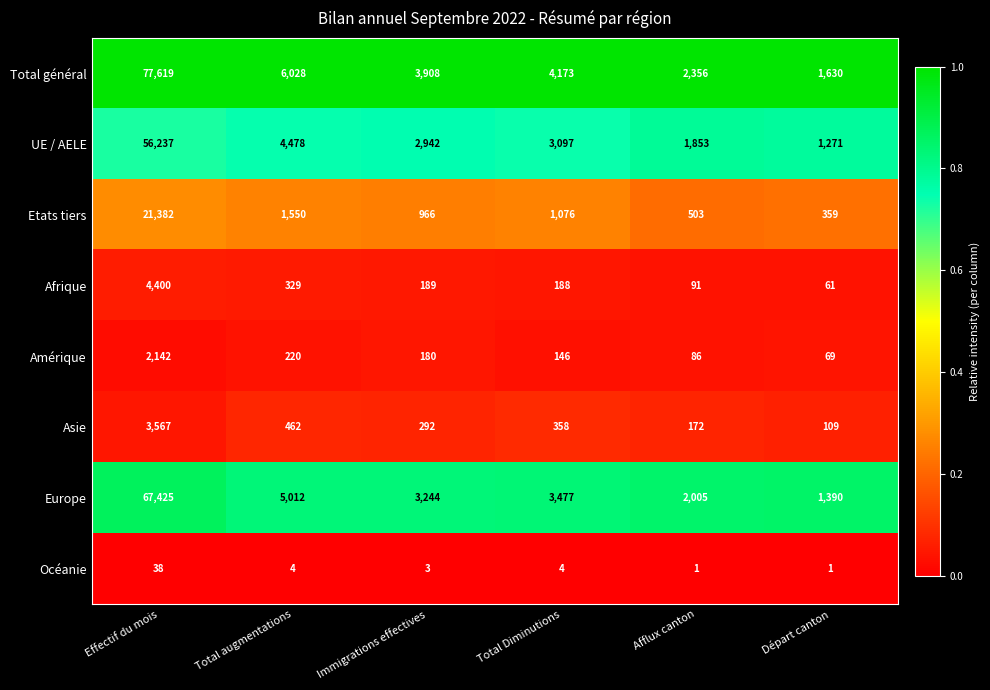

Rank the series at Total Diminutions from lowest to highest value.

Océanie, Amérique, Afrique, Asie, Etats tiers, UE / AELE, Europe, Total général